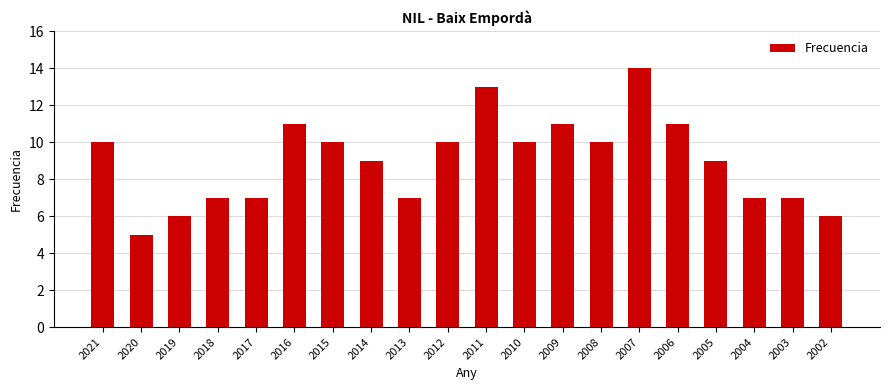

What is the change in value from 2016 to 2007?

+3